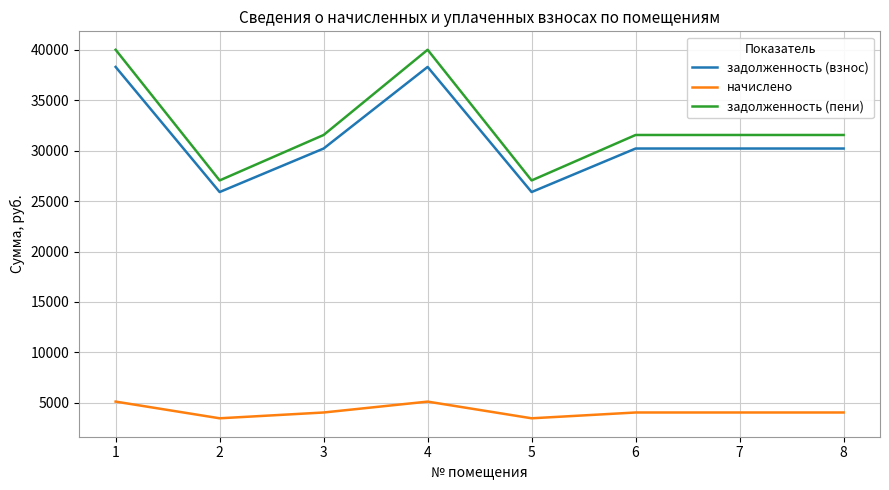

What is the average value of the начислено series?

4158.0